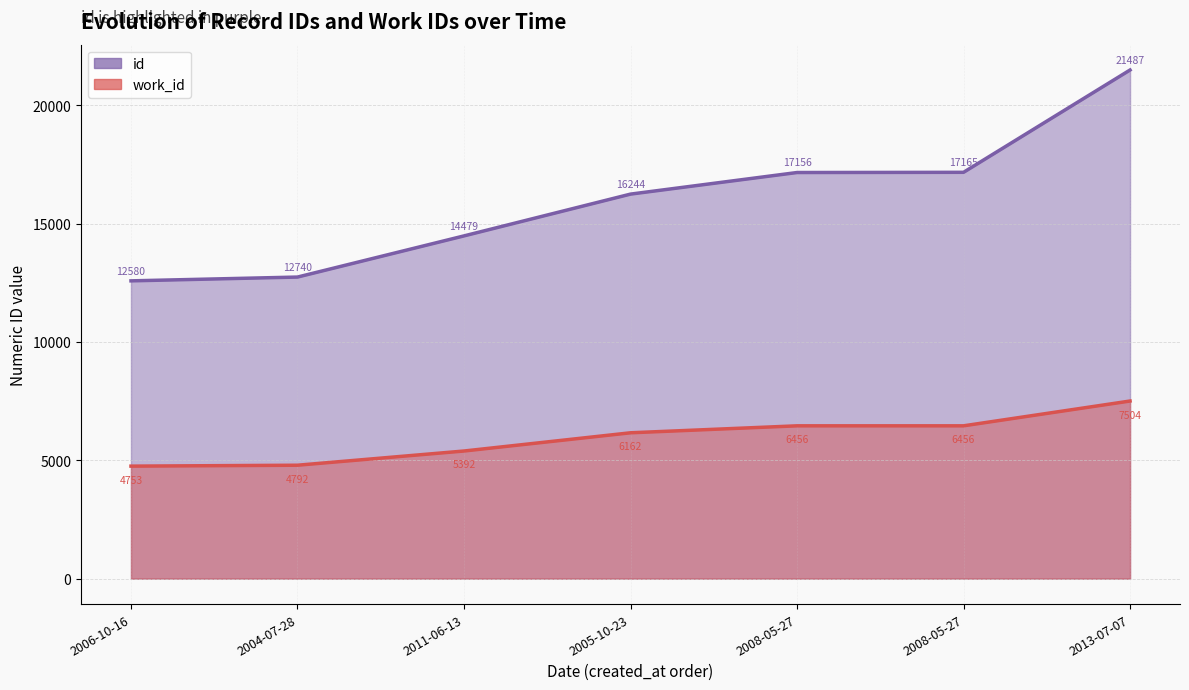

List the labels in order of id value, smallest first.

2006-10-16, 2004-07-28, 2011-06-13, 2005-10-23, 2008-05-27, 2008-05-27, 2013-07-07